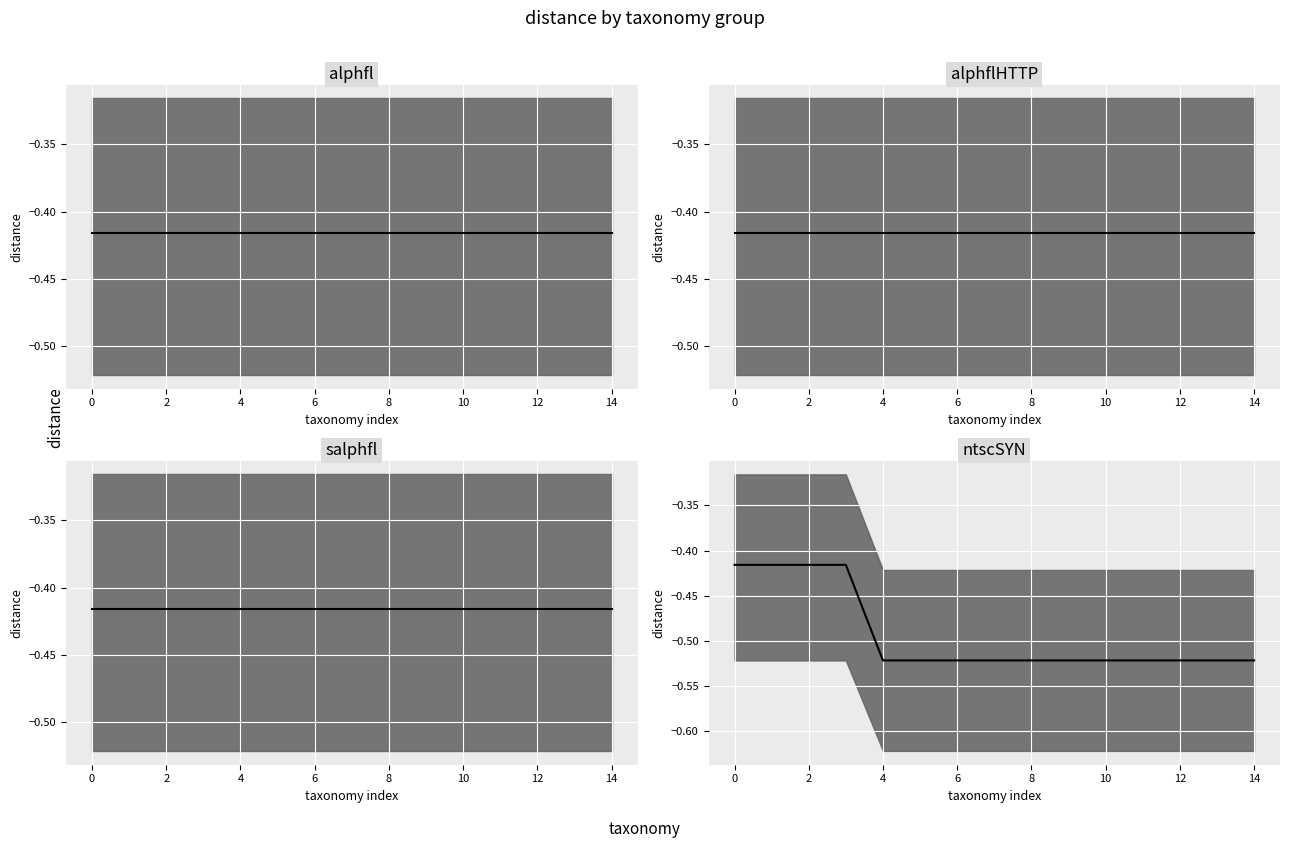

Reading right to left, extract all data points from this chart.

alphfl median: -0.4	-0.4	-0.4	-0.4	-0.4	-0.4	-0.4	-0.4	-0.4	-0.4	-0.4	-0.4	-0.4	-0.4	-0.4
alphflHTTP median: -0.4	-0.4	-0.4	-0.4	-0.4	-0.4	-0.4	-0.4	-0.4	-0.4	-0.4	-0.4	-0.4	-0.4	-0.4
salphfl median: -0.4	-0.4	-0.4	-0.4	-0.4	-0.4	-0.4	-0.4	-0.4	-0.4	-0.4	-0.4	-0.4	-0.4	-0.4
ntscSYN median: -0.5	-0.5	-0.5	-0.5	-0.5	-0.5	-0.5	-0.5	-0.5	-0.5	-0.5	-0.4	-0.4	-0.4	-0.4